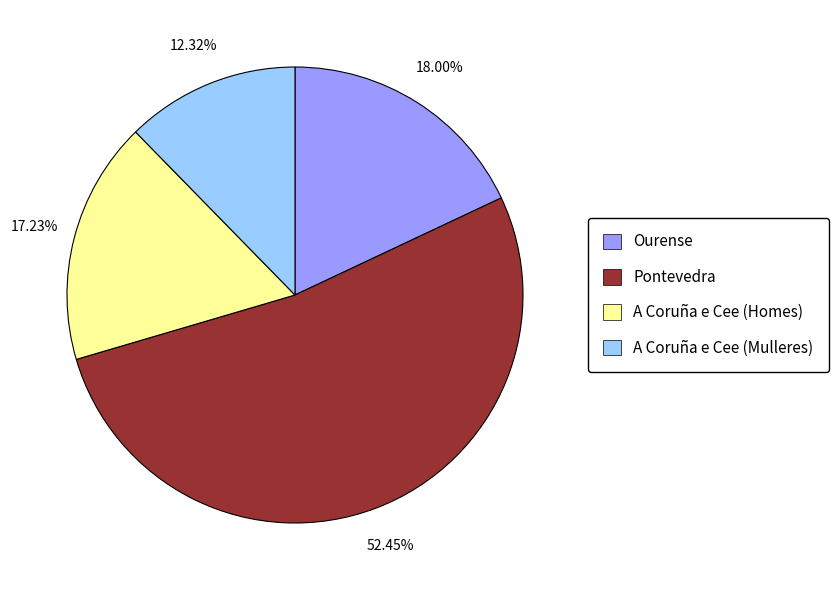

Between A Coruña e Cee (Mulleres) and Pontevedra, which is larger?

Pontevedra